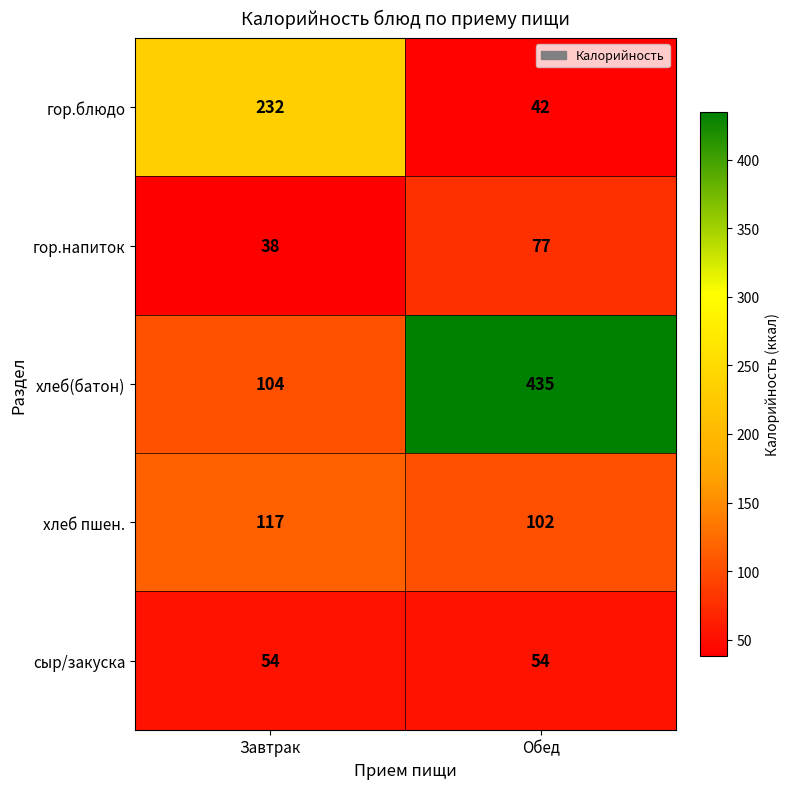

Where is хлеб(батон) nearest to the value 269?

Завтрак